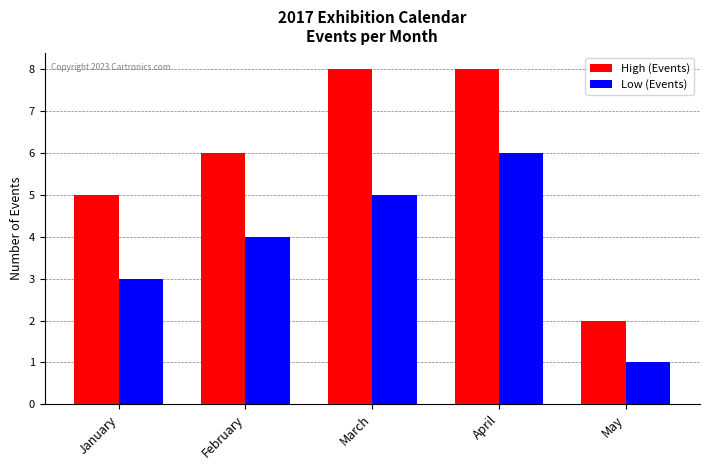

What is the sum of the High (Events) values at May and March?

10